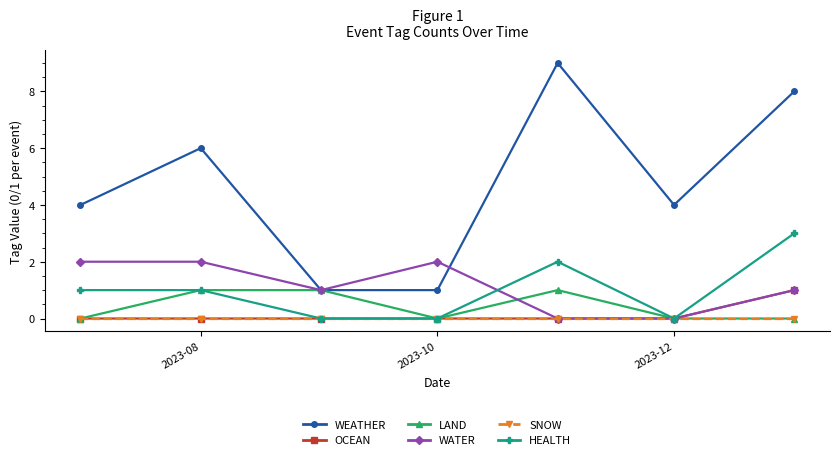

What is the greatest value displayed?

9